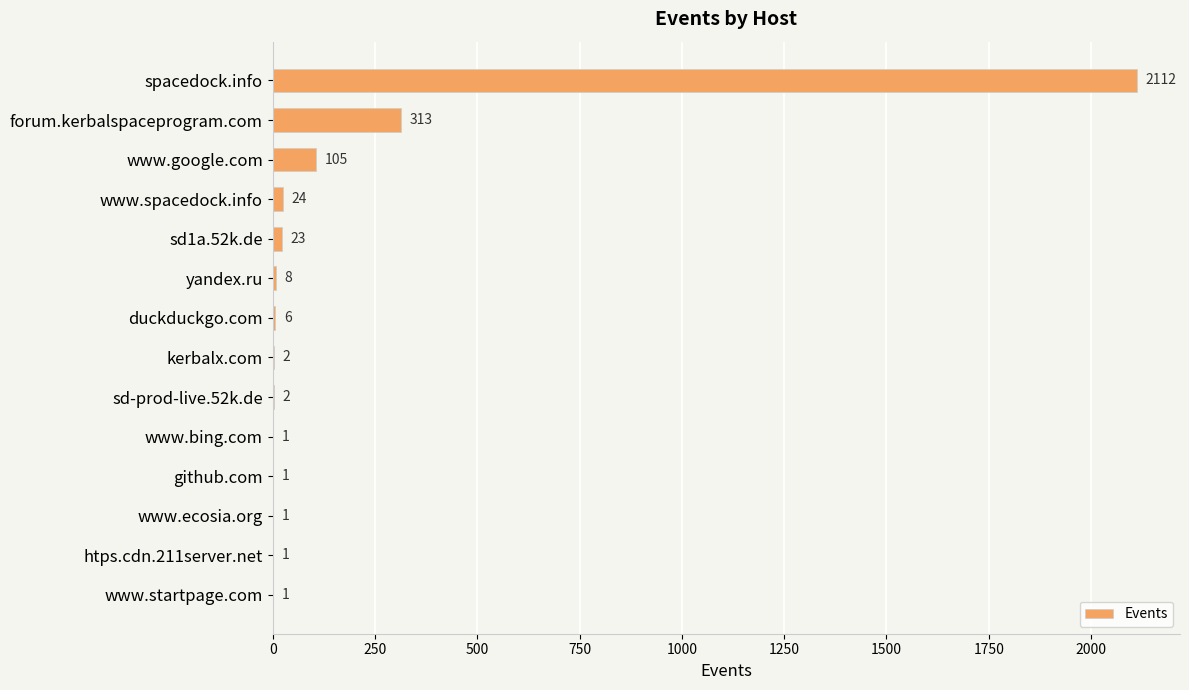

What is the ratio of the value at yandex.ru to the value at github.com?

8.0